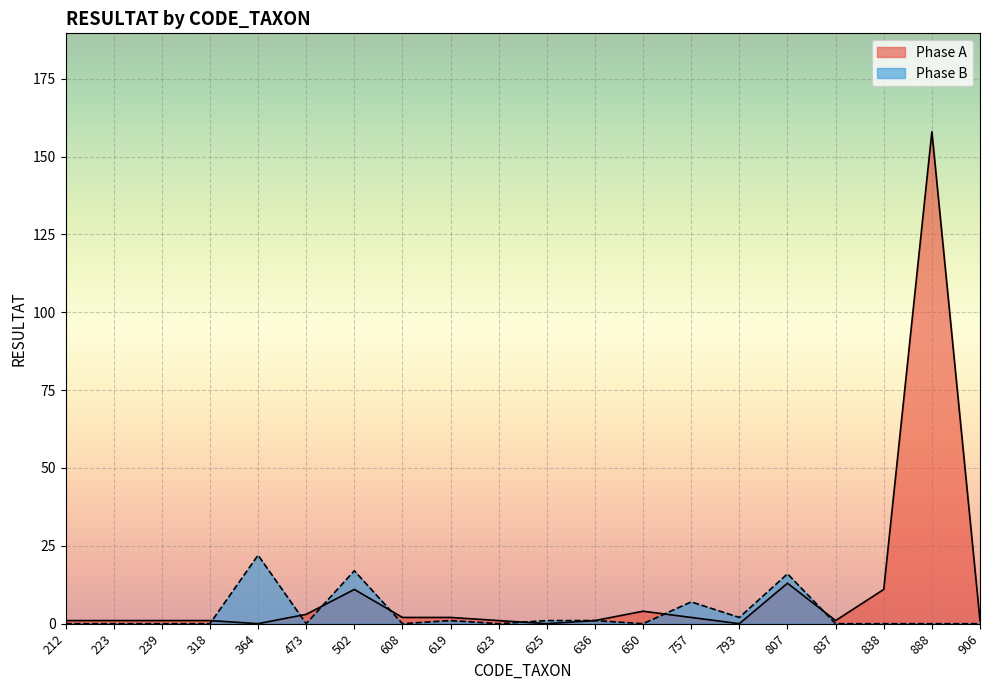

What is the value of the Phase B point at the 5th from the left?

22